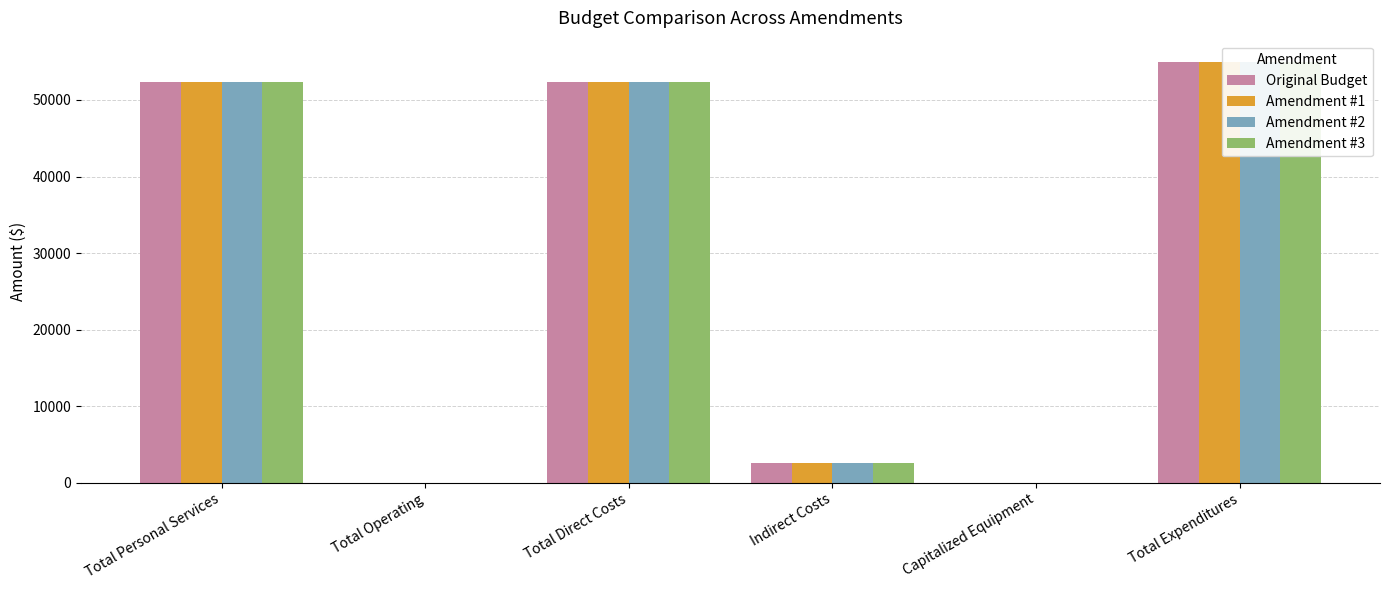

Which category has the lowest value in the Amendment #1 series?

Total Operating